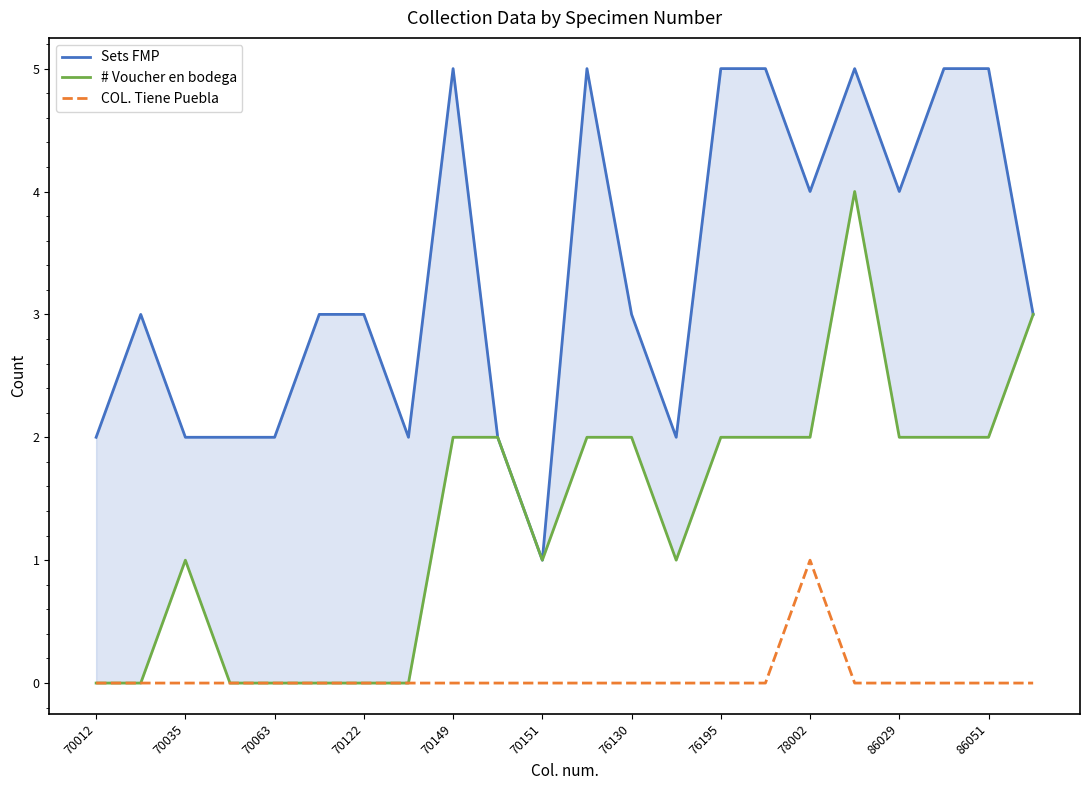

Is it true that COL. Tiene Puebla equals 0 at 76195?

True